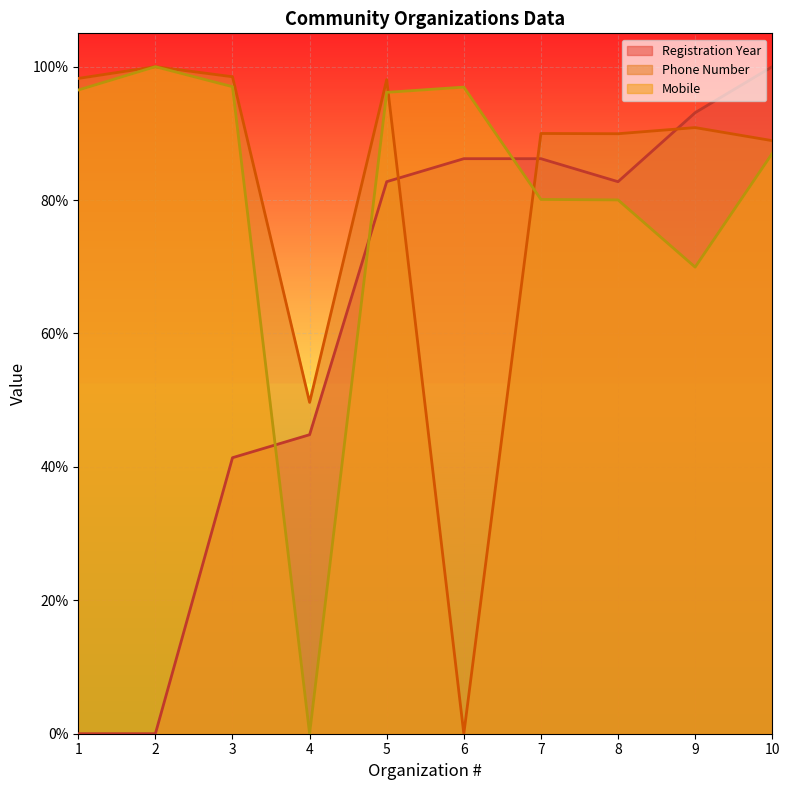

Rank the series by their maximum value, from highest to lowest.

Registration Year, Phone Number, Mobile